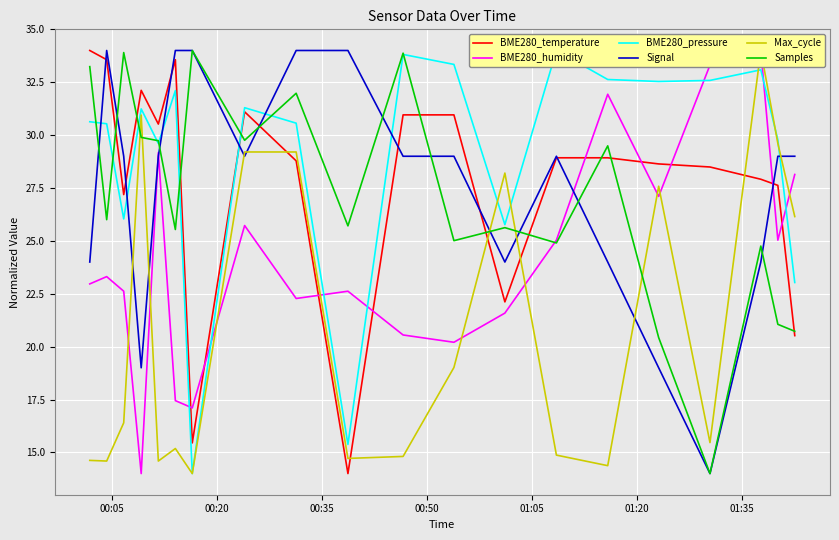

What is the minimum value for Samples?

14.0